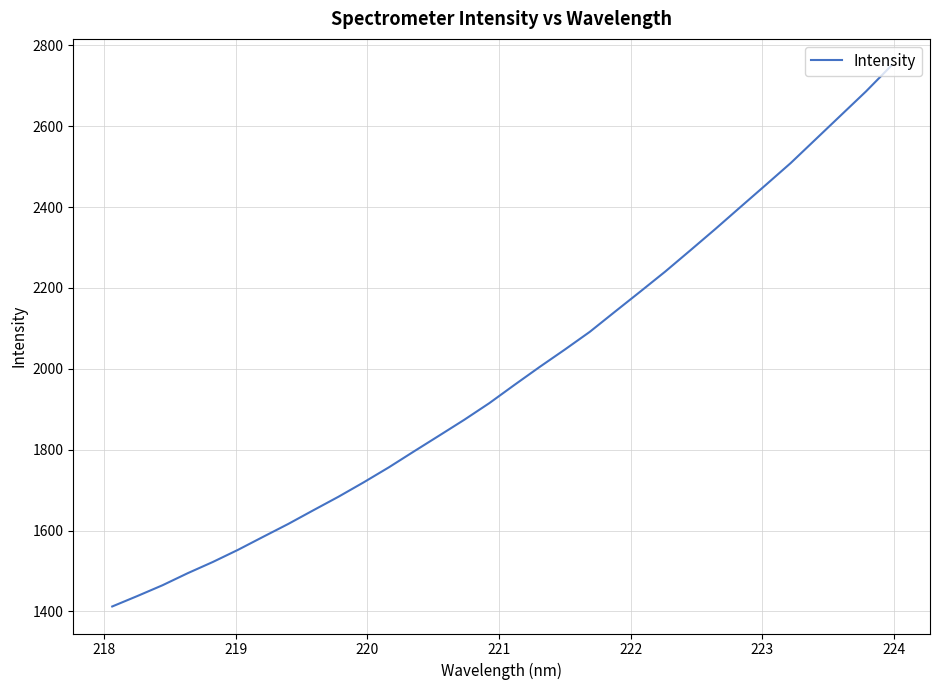

What is the smallest value displayed?

1412.3